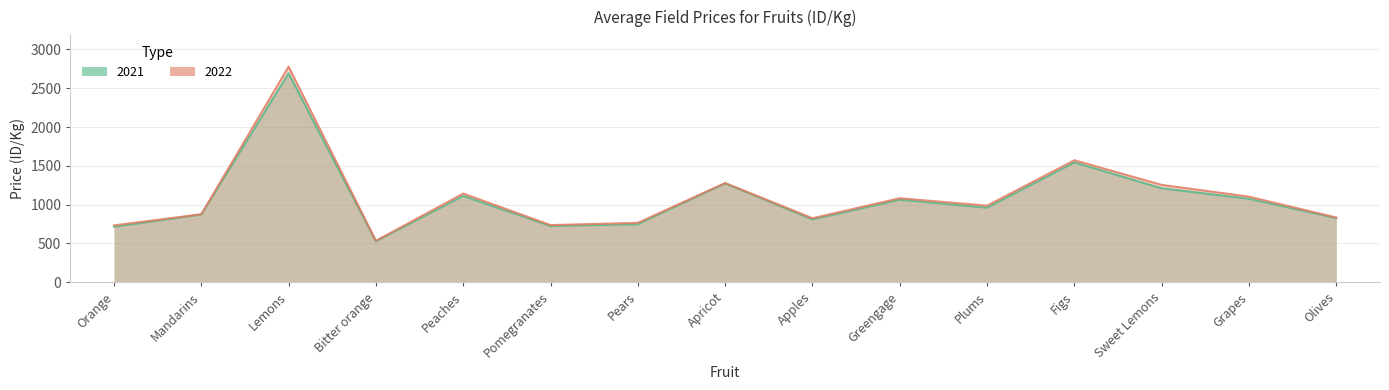

At which category is the sum across all series the highest?

Lemons